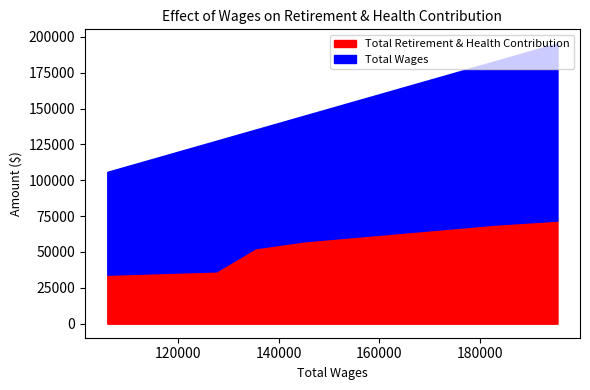

Which series has the widest spread of values?

Total Wages